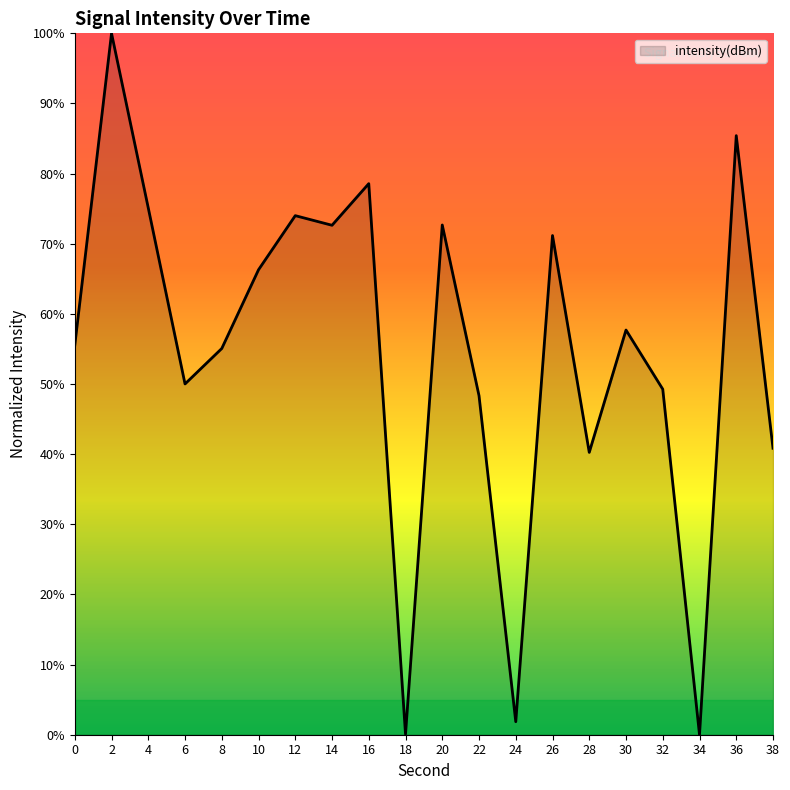

Between 22 and 26, which is larger?

26